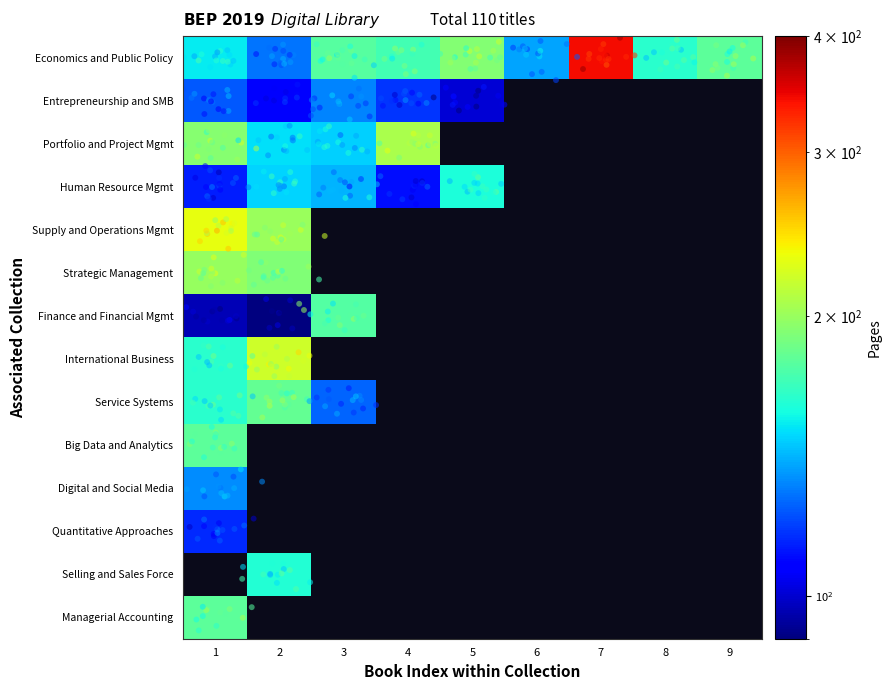

Which label corresponds to the largest value in the chart?

7